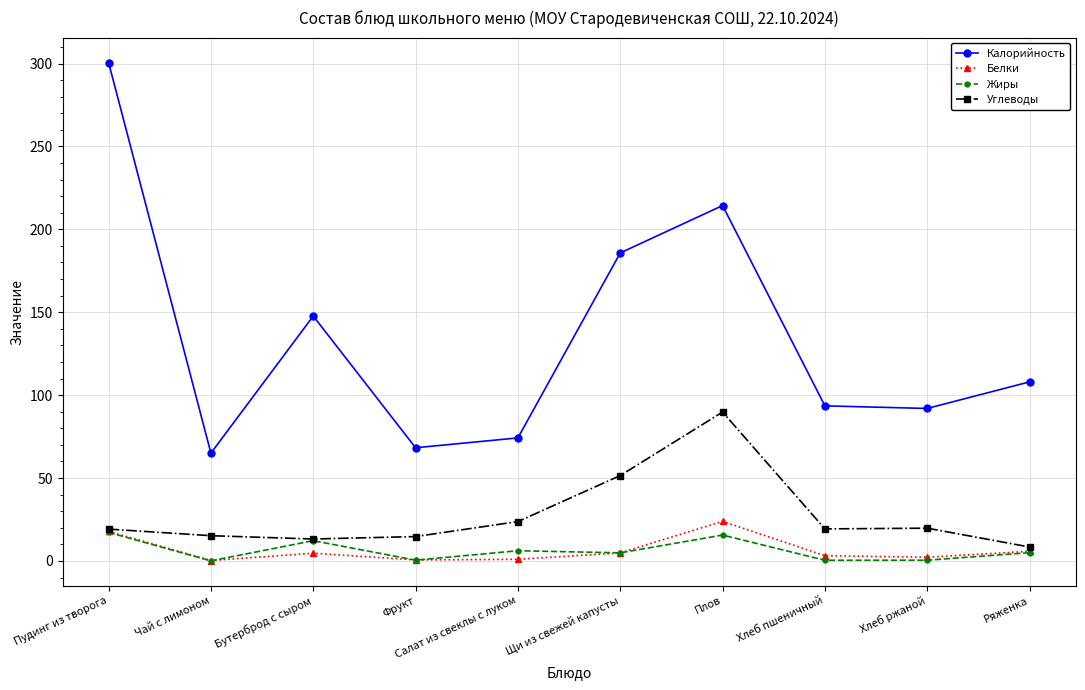

What are all the series names shown in the legend?

Калорийность, Белки, Жиры, Углеводы